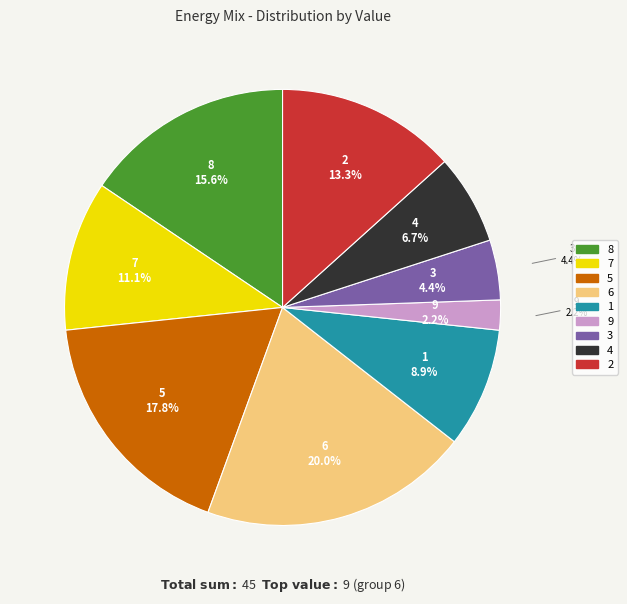

To the nearest percent, what percentage of the pie is col_1=9?

2%